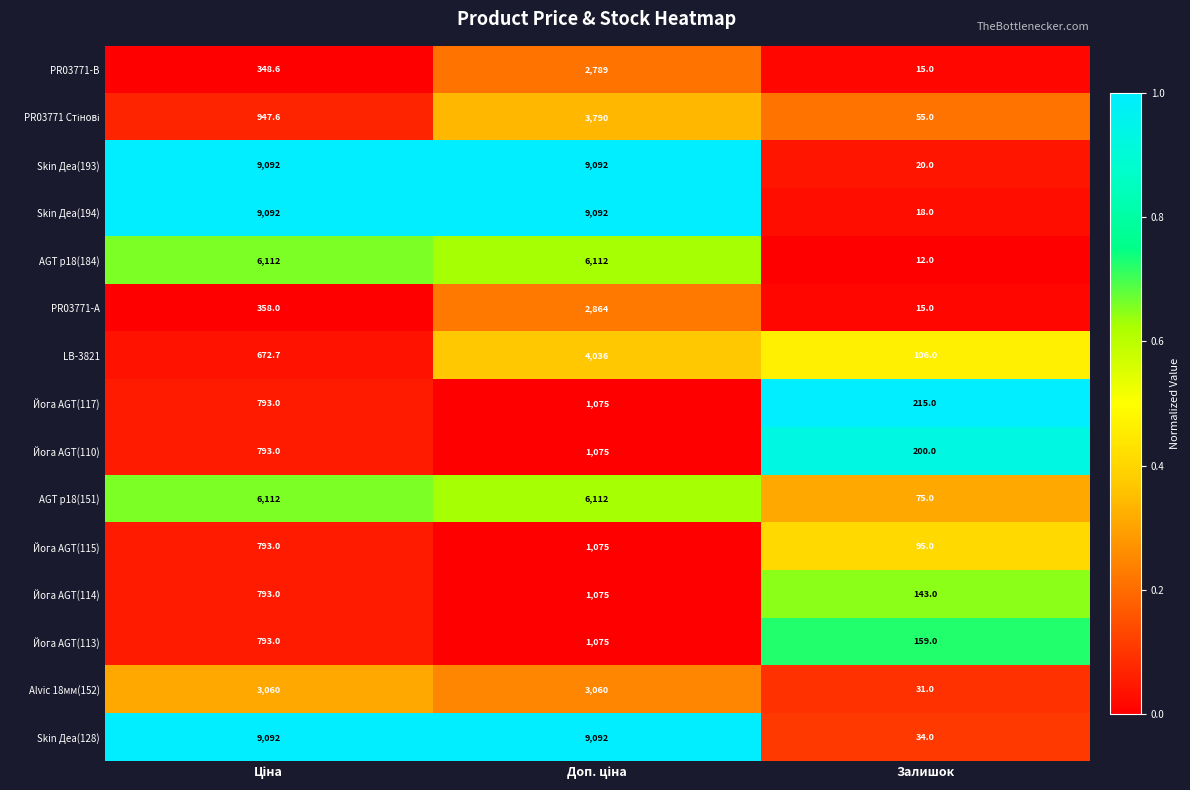

What is the difference between the maximum and minimum values in the Йога AGT(117) series?

860.0